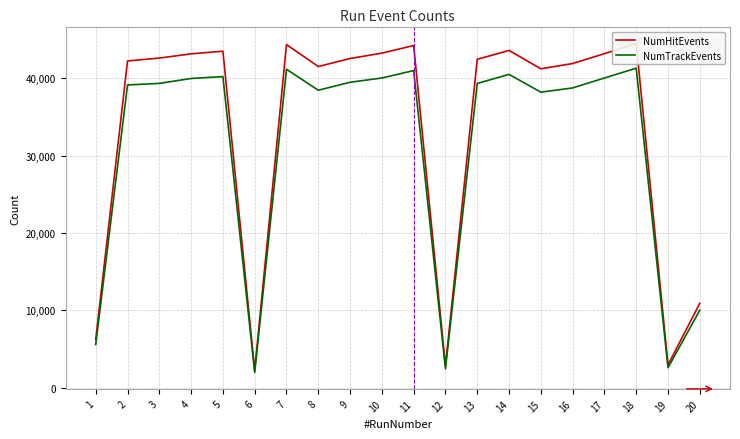

What value does the NumTrackEvents series have at 13, to the nearest 10?

39340